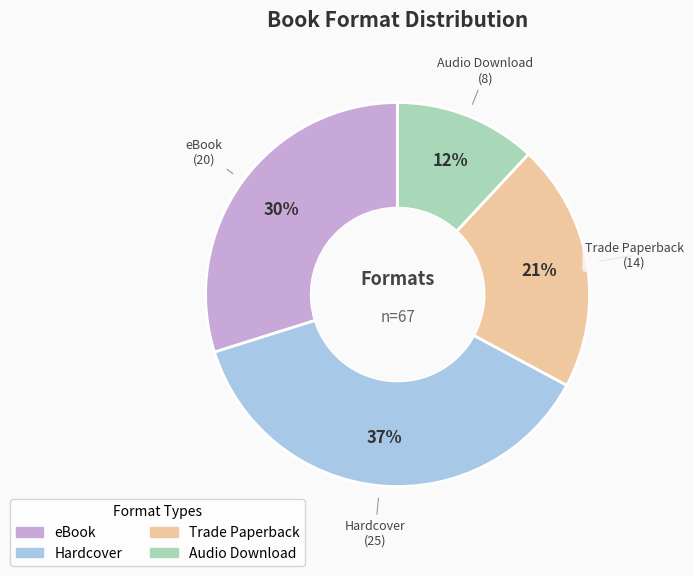

Which category has the smallest portion of the pie?

Audio Download